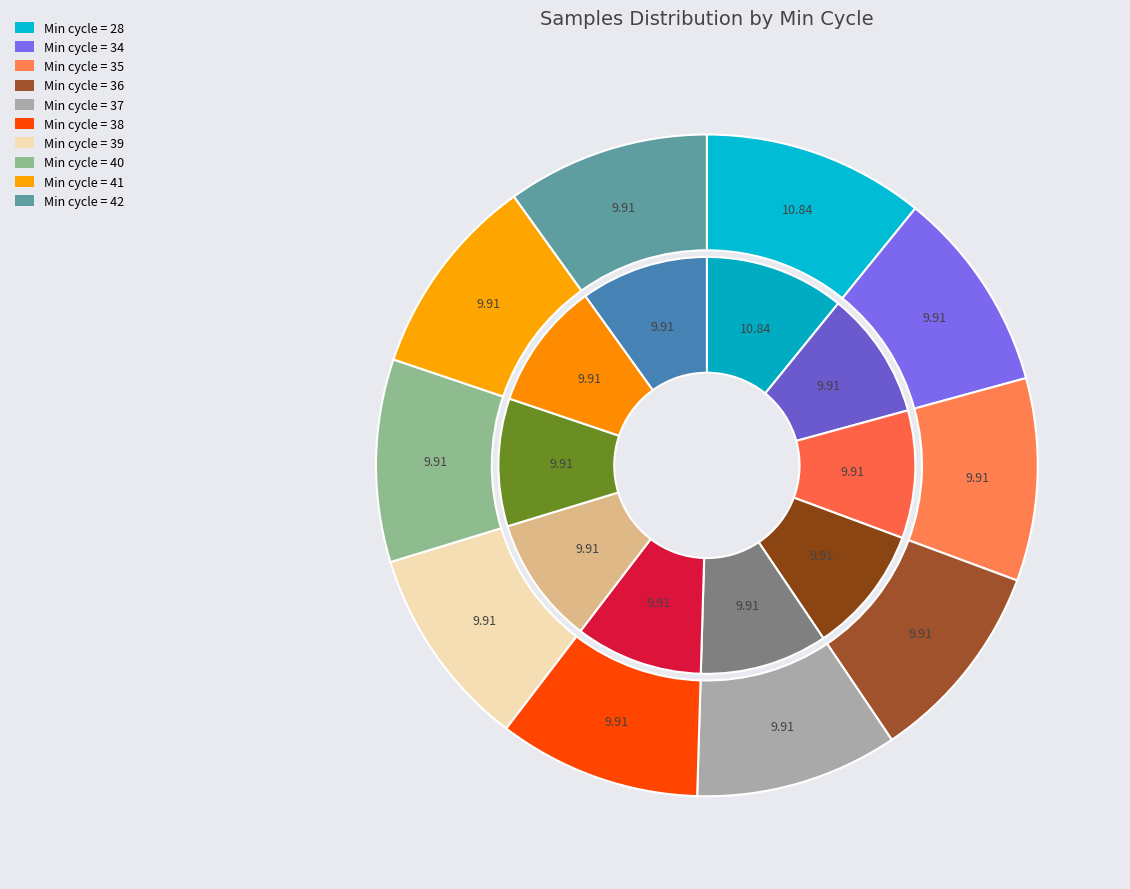

Which has a higher value, 41 or 42?

42